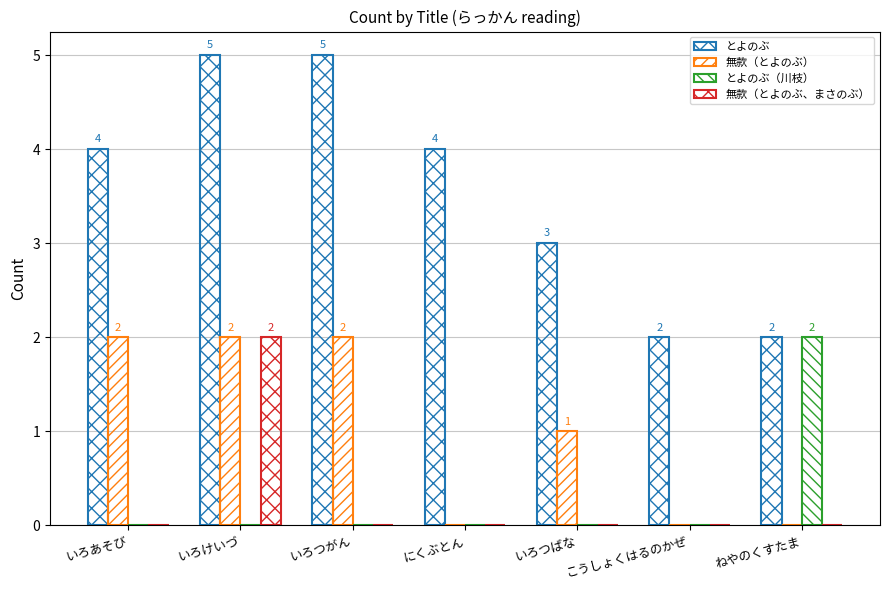

Reading left to right, extract all data points from this chart.

とよのぶ: 4	5	5	4	3	2	2
無款（とよのぶ）: 2	2	2	0	1	0	0
とよのぶ（川枝）: 0	0	0	0	0	0	2
無款（とよのぶ、まさのぶ）: 0	2	0	0	0	0	0